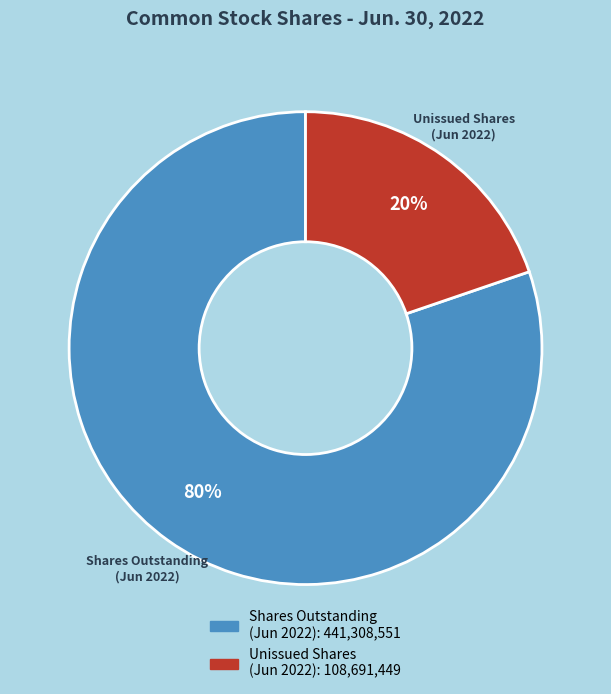

Count the number of slices in the pie.

2